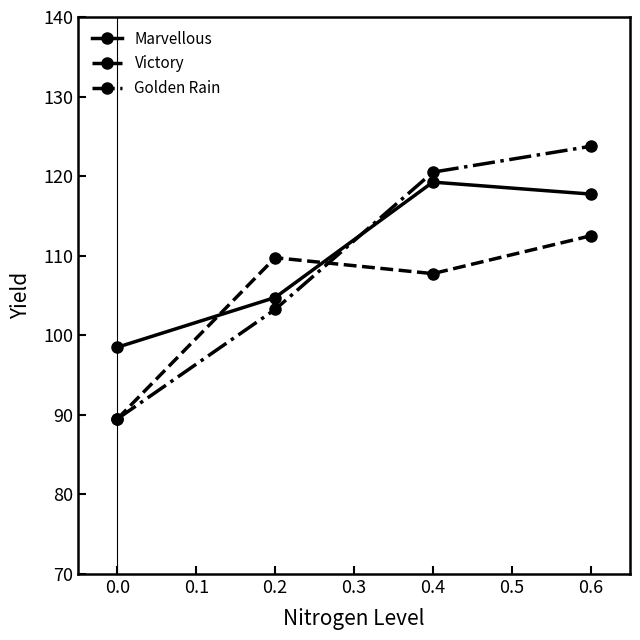

What is the total value across all series at 0.2?

317.8